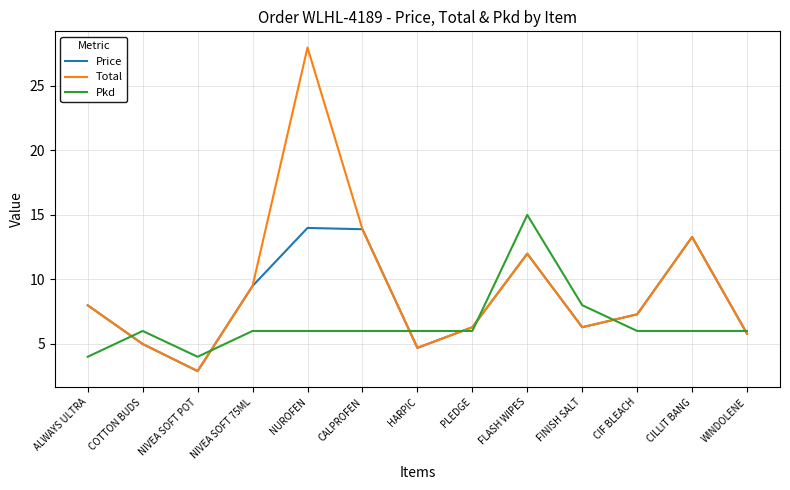

Where is the first local minimum for Pkd?

NIVEA SOFT POT